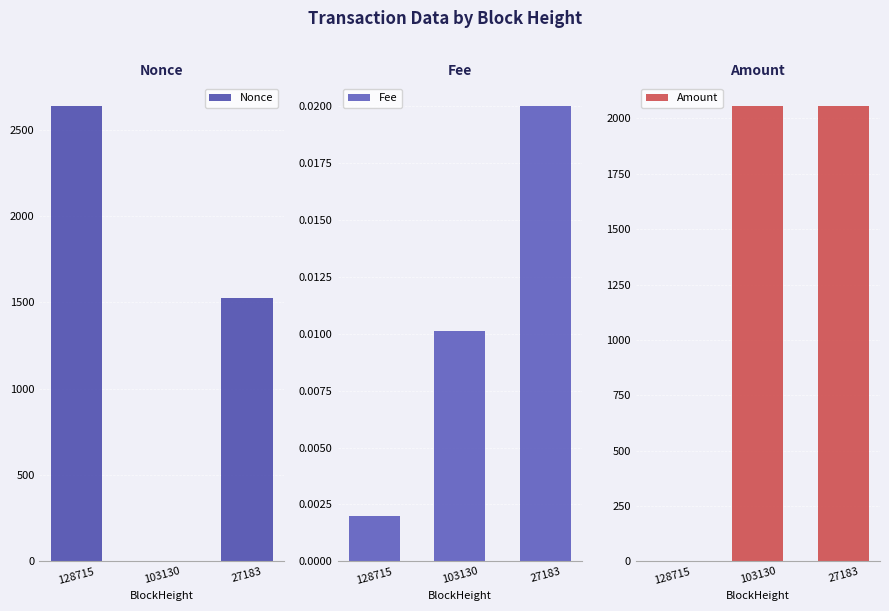

List the series in order of their peak value, highest first.

Nonce, Amount, Fee